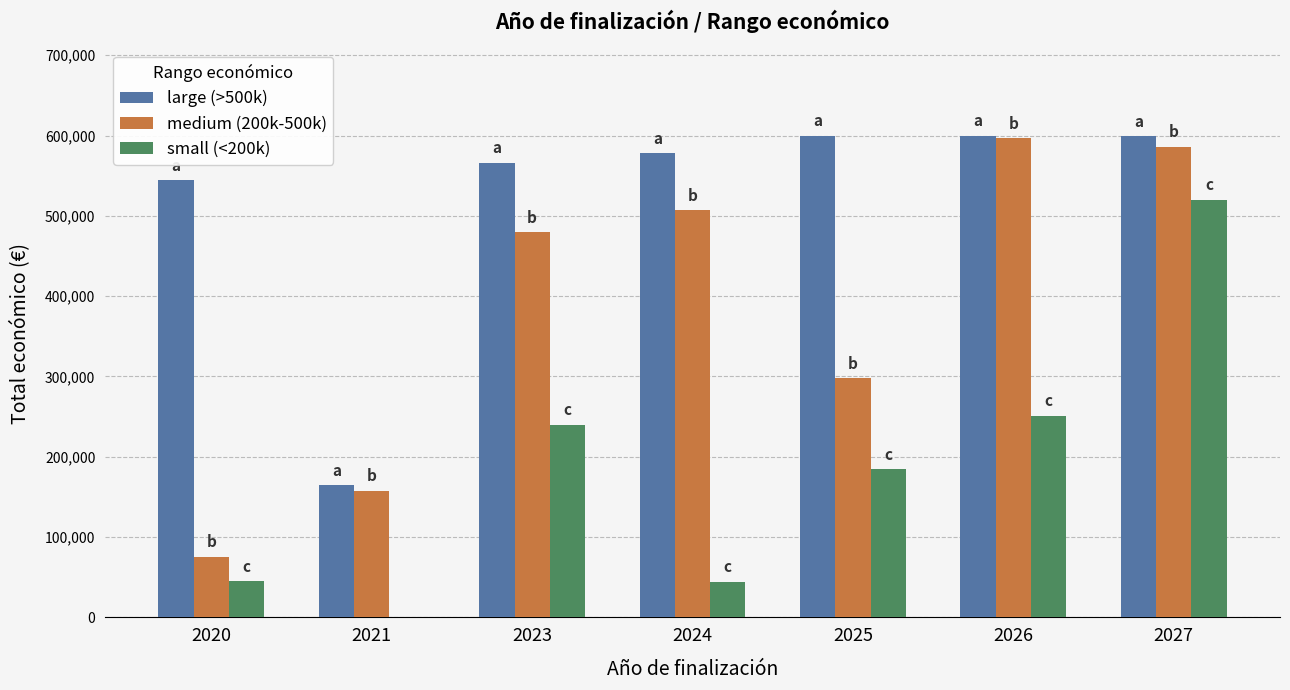

The value of large (>500k) at 2026 is 895253. True or false?

False